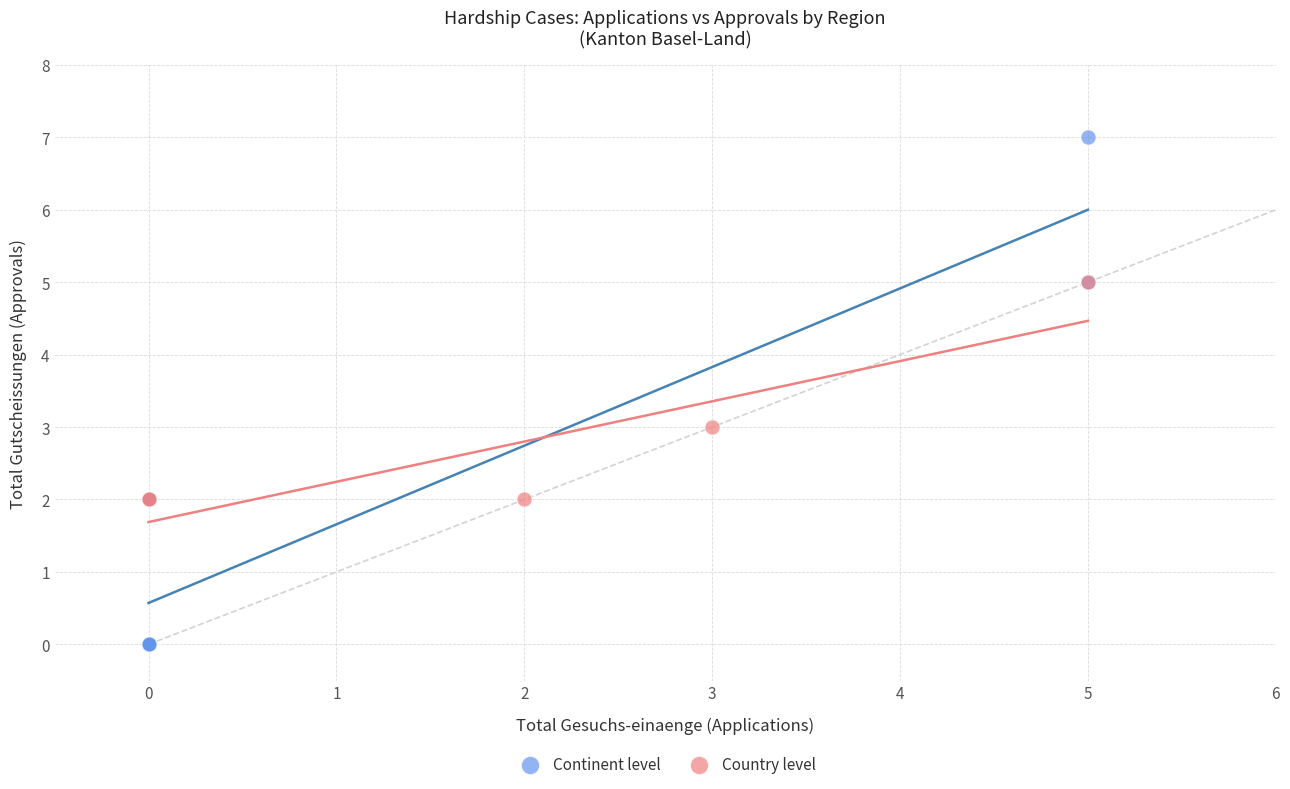

Which series has the widest spread of Y values?

Continent level